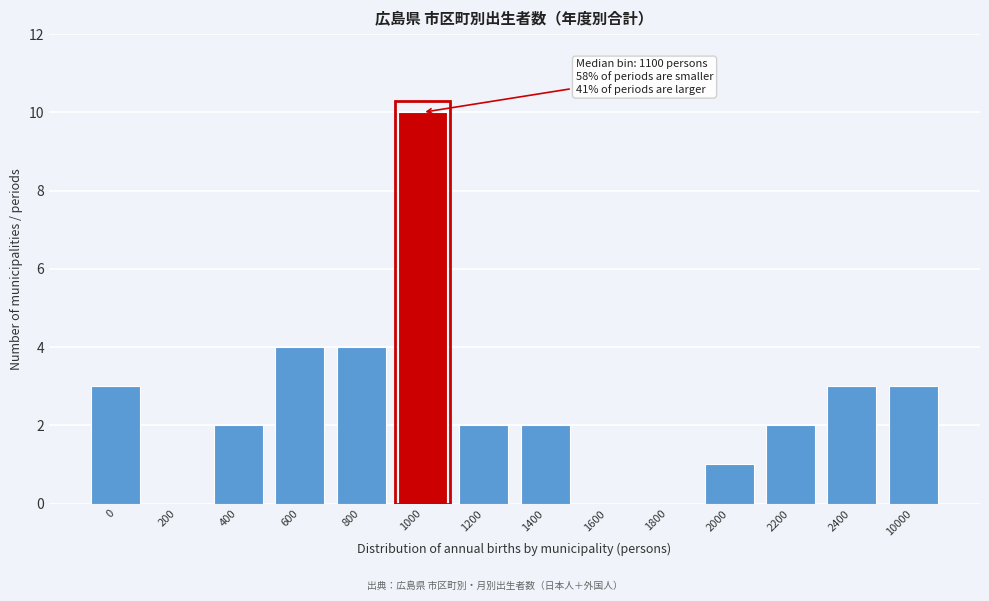

Reading left to right, extract all data points from this chart.

0=3	200=0	400=2	600=4	800=4	1000=10	1200=2	1400=2	1600=0	1800=0	2000=1	2200=2	2400=3	10000=3